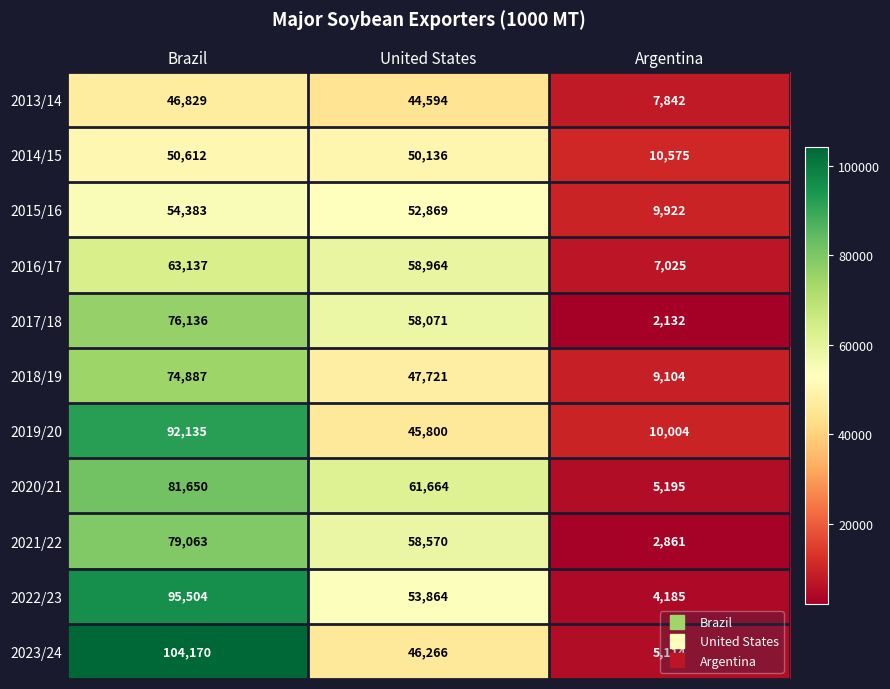

What is the spread (max minus min) of values at Argentina?

8443